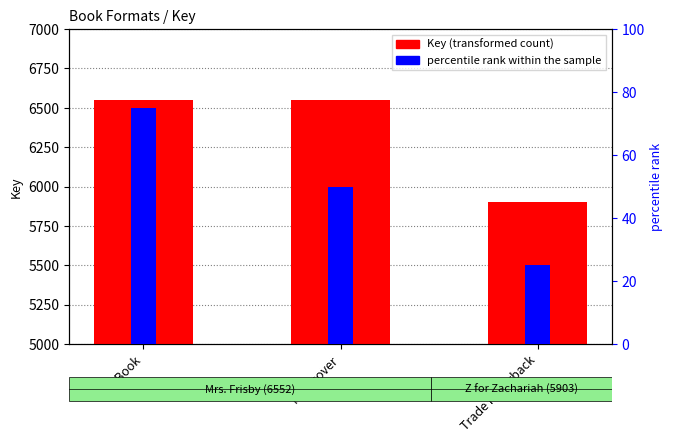

At how many categories does at least one series exceed 3458?

3